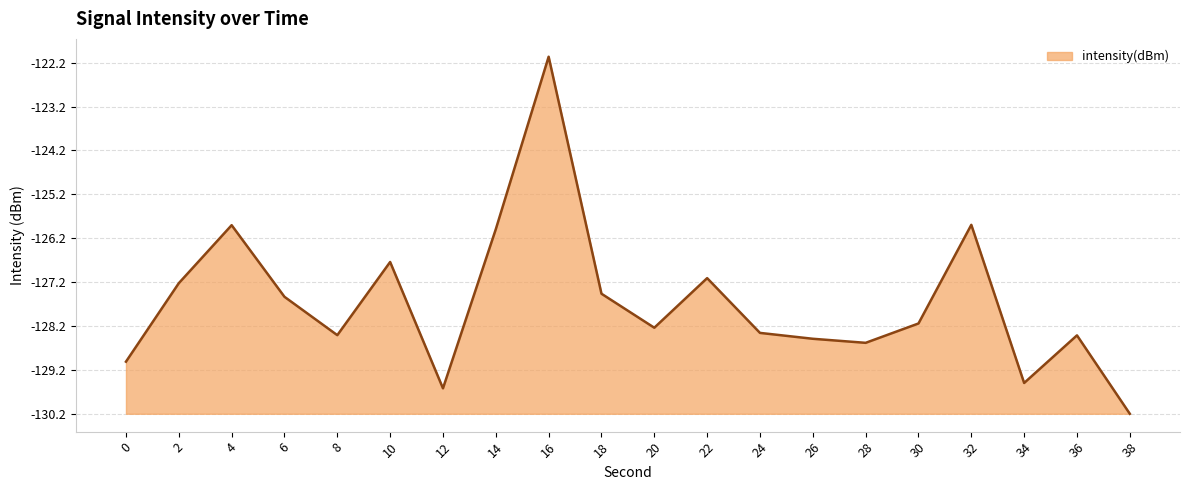

At which category does the data reach its first local peak?

4